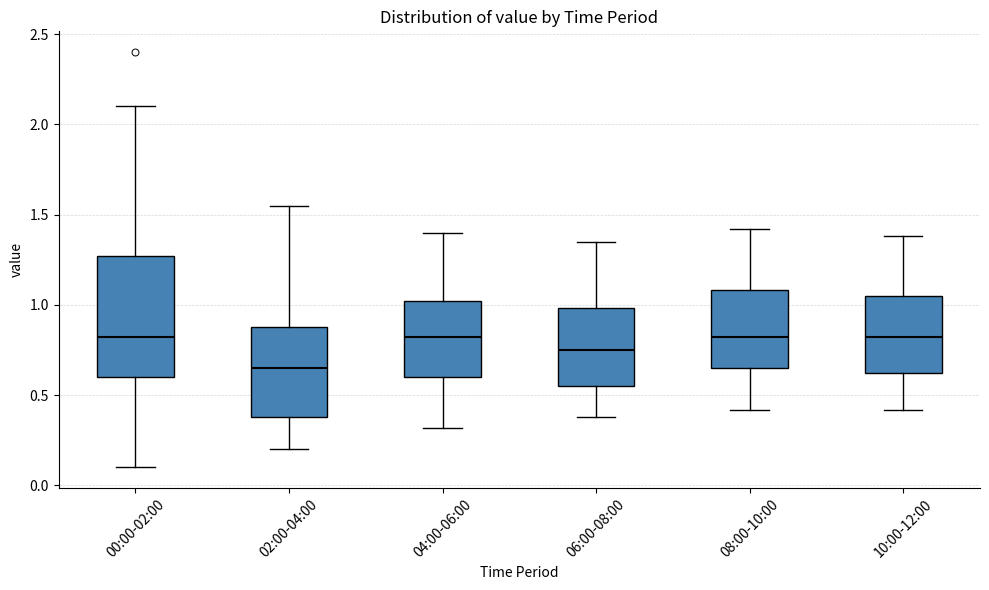

Reading left to right, read every box against the y-axis: the position of its median line, the range the box covers, and the ends of its whiskers. The values are not printed on the chart, so give them approximately, as read against the axis.

00:00-02:00: median 0.80, box 0.60 to 1.25, whiskers 0.10 to 2.10
02:00-04:00: median 0.65, box 0.40 to 0.90, whiskers 0.20 to 1.55
04:00-06:00: median 0.80, box 0.60 to 1.00, whiskers 0.30 to 1.40
06:00-08:00: median 0.75, box 0.55 to 1.00, whiskers 0.40 to 1.35
08:00-10:00: median 0.80, box 0.65 to 1.10, whiskers 0.40 to 1.40
10:00-12:00: median 0.80, box 0.60 to 1.05, whiskers 0.40 to 1.40